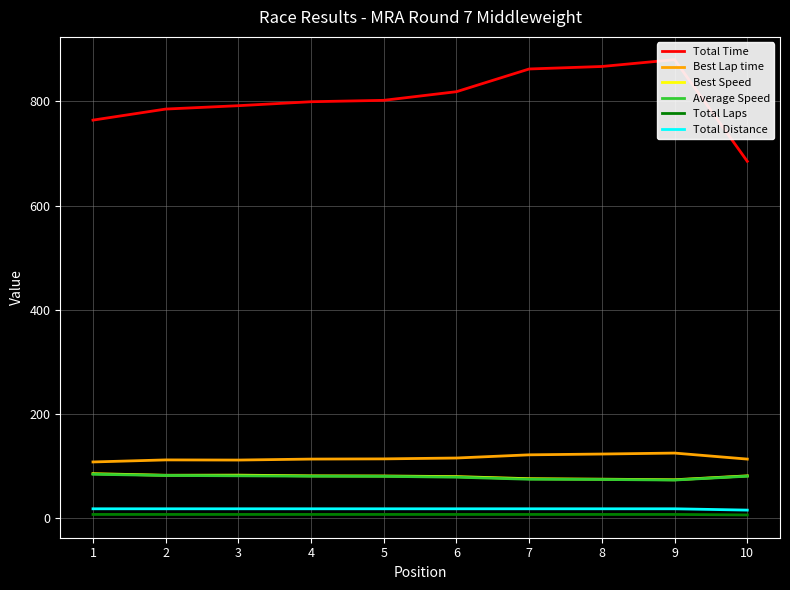

At which category does Best Speed reach its first local valley?

2